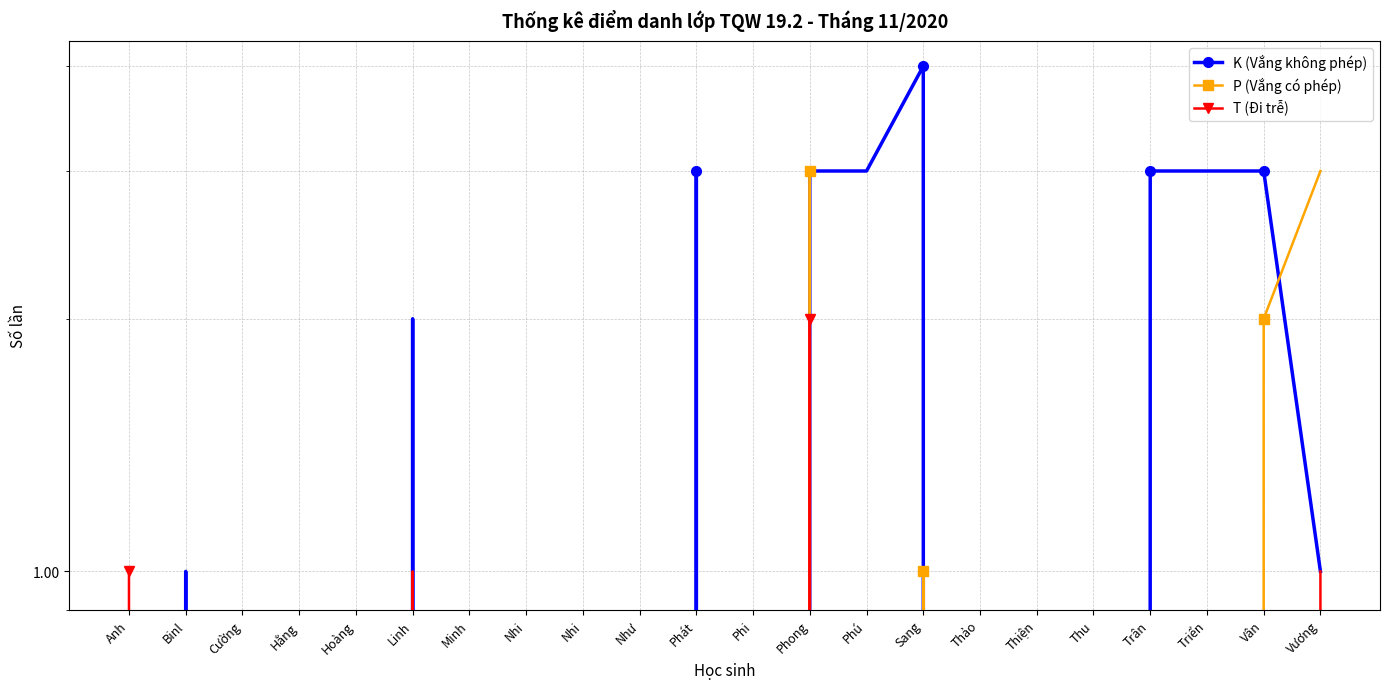

What are all the series names shown in the legend?

K (Vắng không phép), P (Vắng có phép), T (Đi trễ)